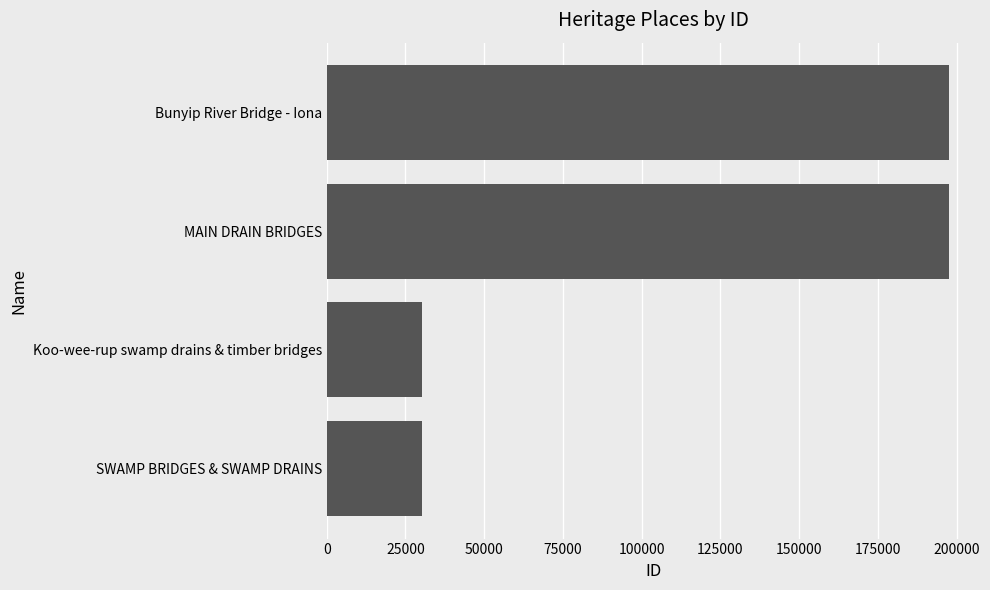

Between MAIN DRAIN BRIDGES and Koo-wee-rup swamp drains & timber bridges, which is larger?

MAIN DRAIN BRIDGES